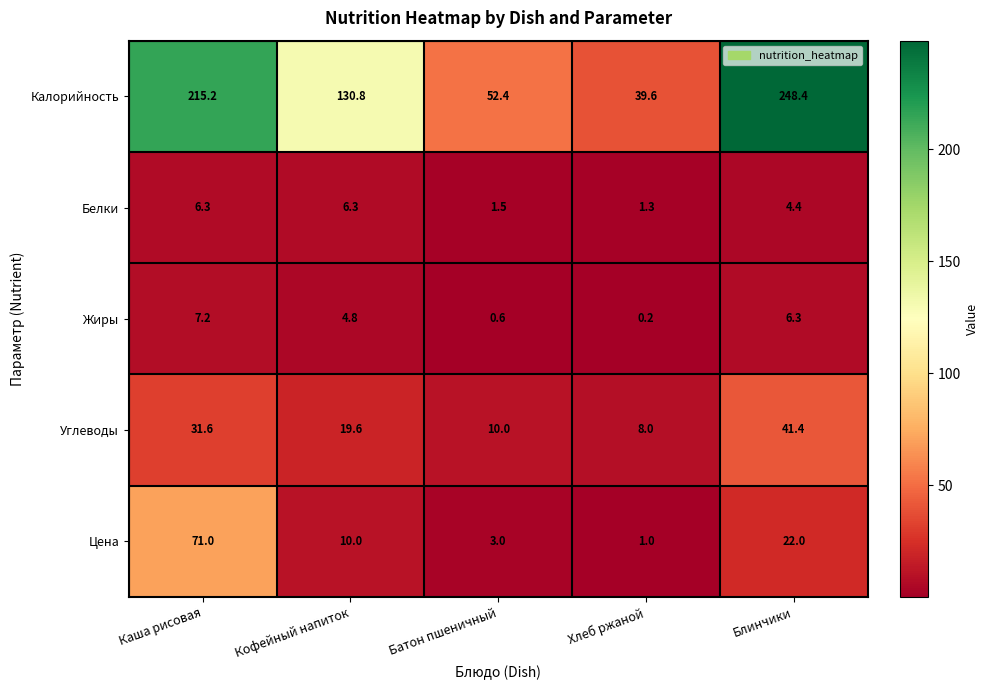

Which series has the largest total across all categories?

Калорийность